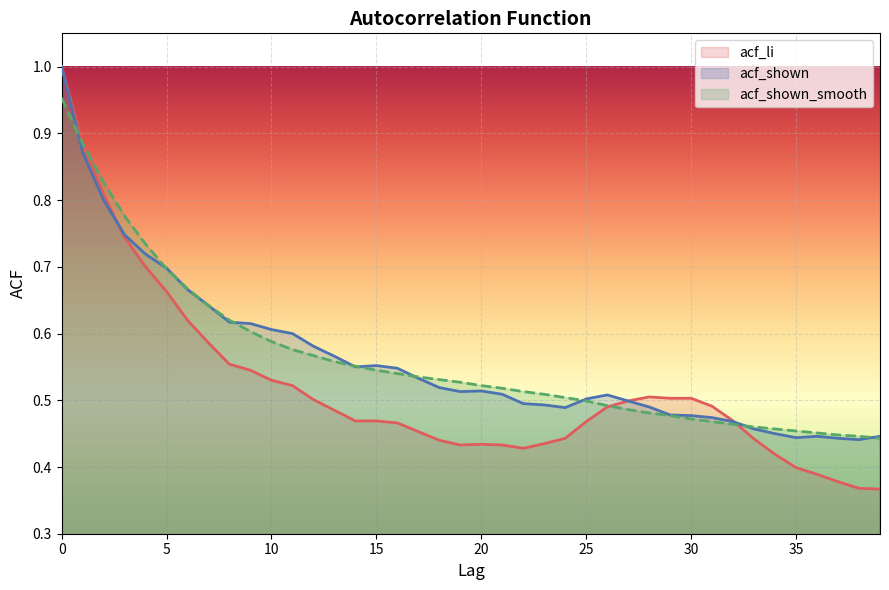

What is the difference between the acf_shown_smooth values at 13 and 2?

0.3